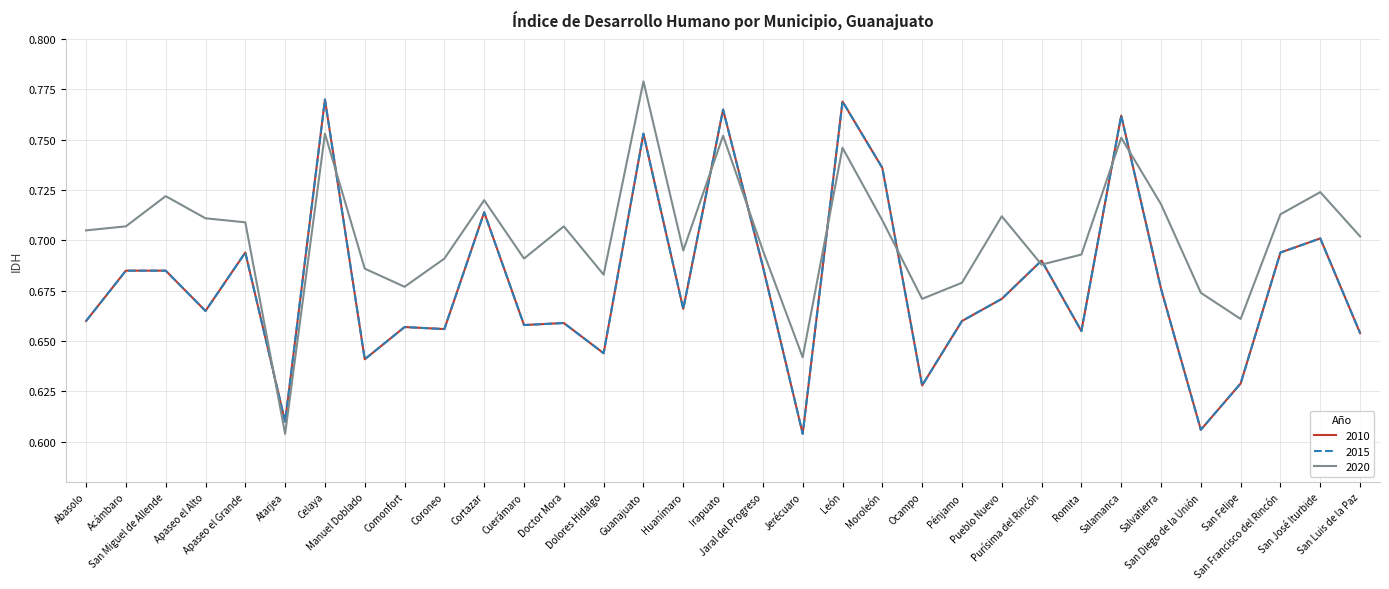

Is this an area chart (filled region under the line)?

No